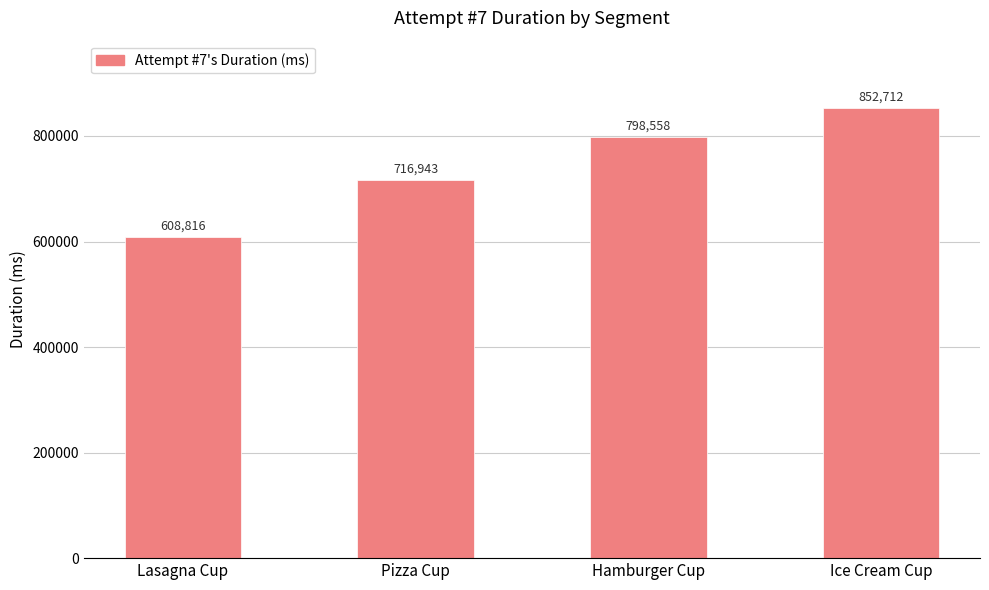

What is the change in value from Lasagna Cup to Hamburger Cup?

+189742